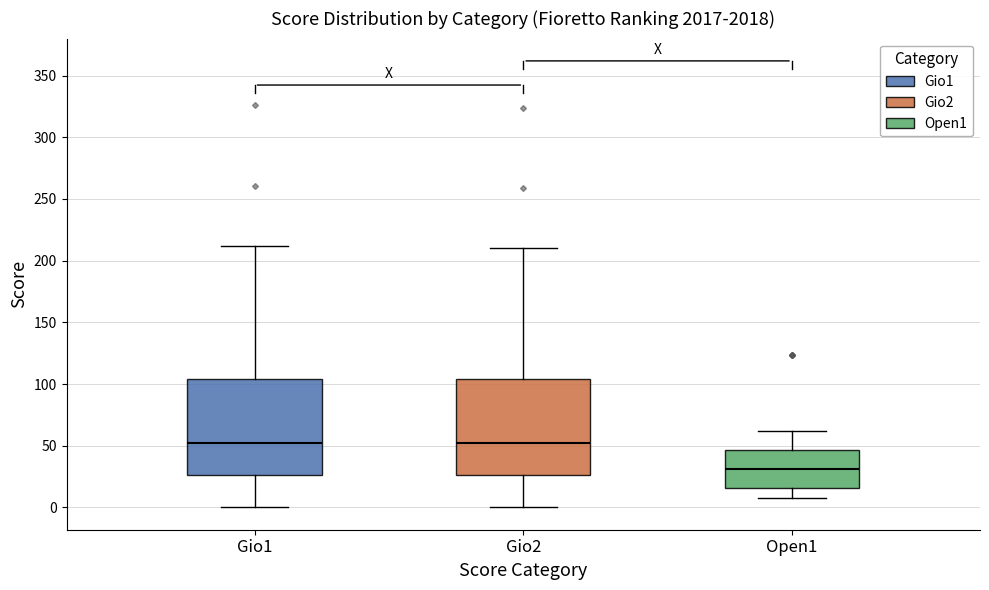

Reading left to right, transcribe this box plot: for each box, give where its median line is, the range the box spans, and where its two whiskers end, as read against the y-axis. The values are not printed on the chart, so give them approximately, as read against the axis.

Gio1: median 50, box 25 to 105, whiskers 0 to 210
Gio2: median 50, box 25 to 105, whiskers 0 to 210
Open1: median 30, box 15 to 45, whiskers 10 to 60